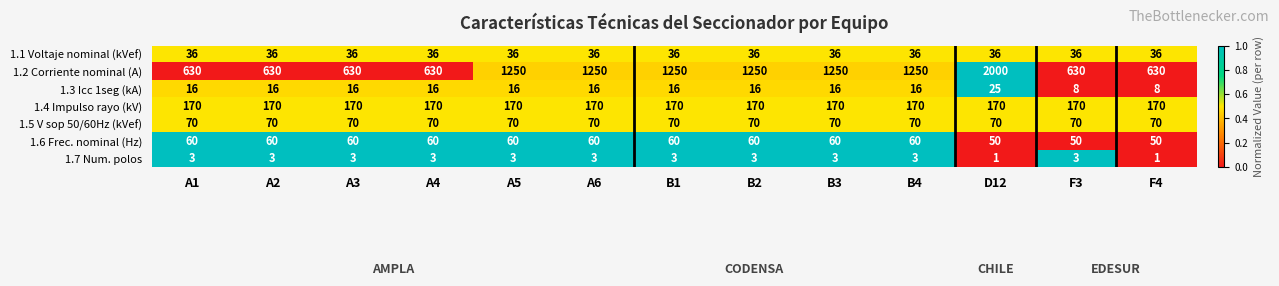

What is the approximate value of 1.5 V sop 50/60Hz (kVef) at F4?

70